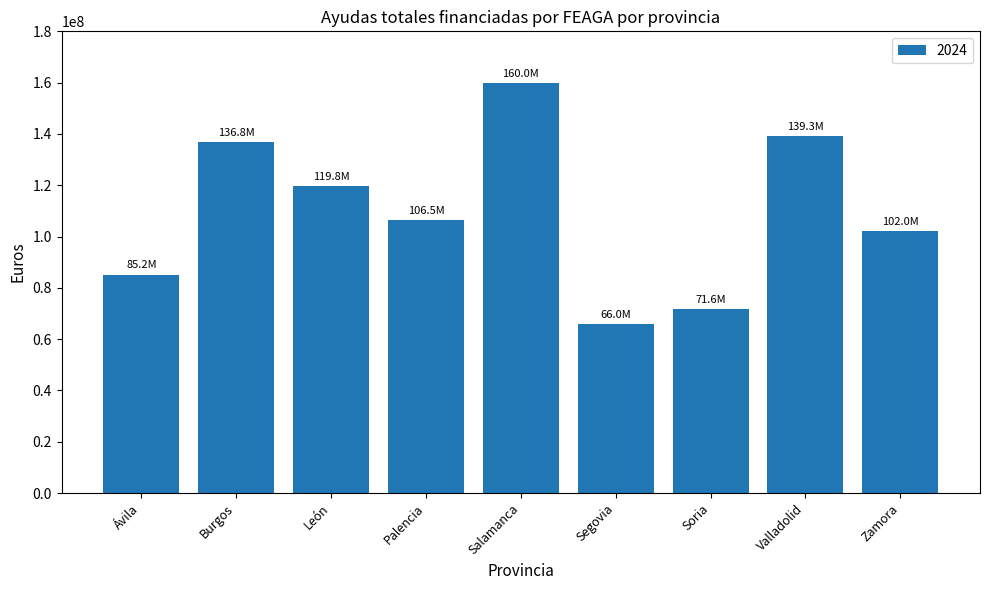

Approximately how many times larger is the value at Valladolid compared to Soria?

1.9